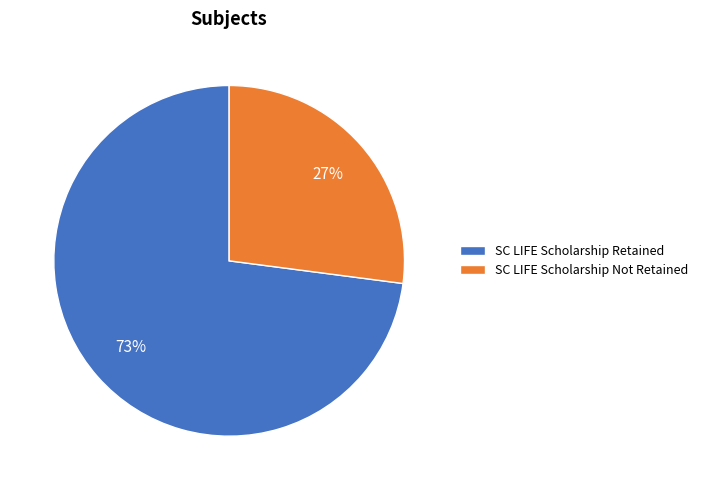

Which has a higher value, SC LIFE Scholarship Retained or SC LIFE Scholarship Not Retained?

SC LIFE Scholarship Retained